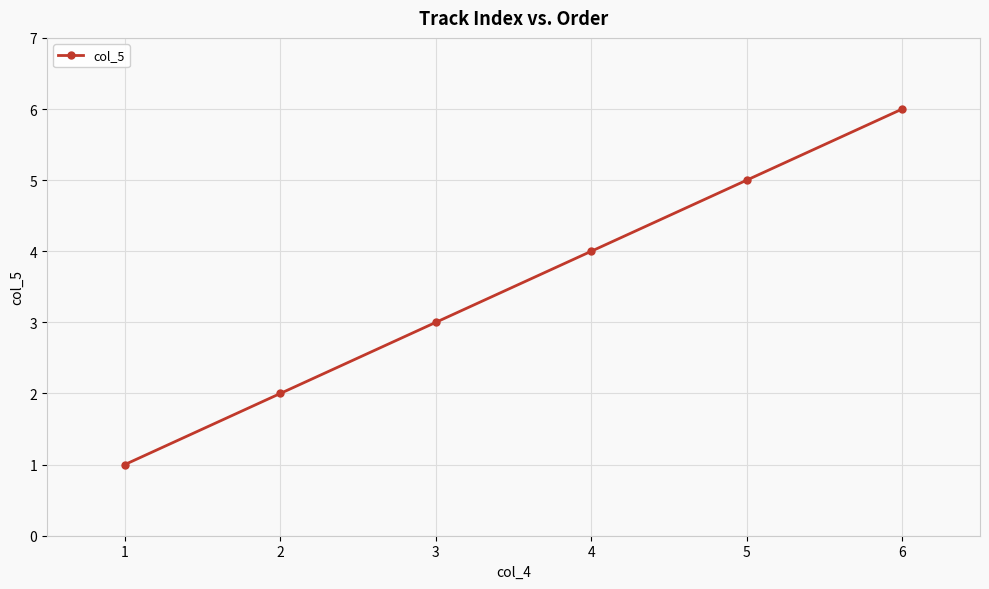

What is the change in value from 1 to 2?

+1